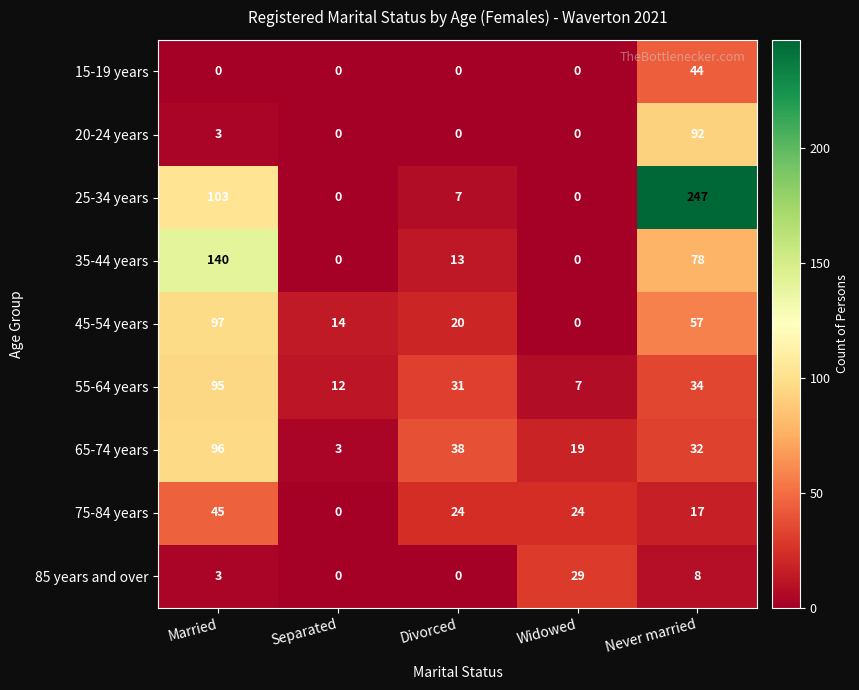

Which series has the widest spread of values?

25-34 years